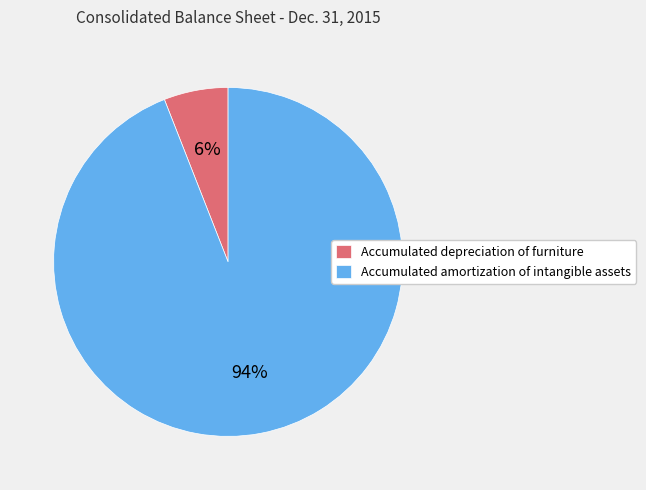

Count the number of slices in the pie.

2